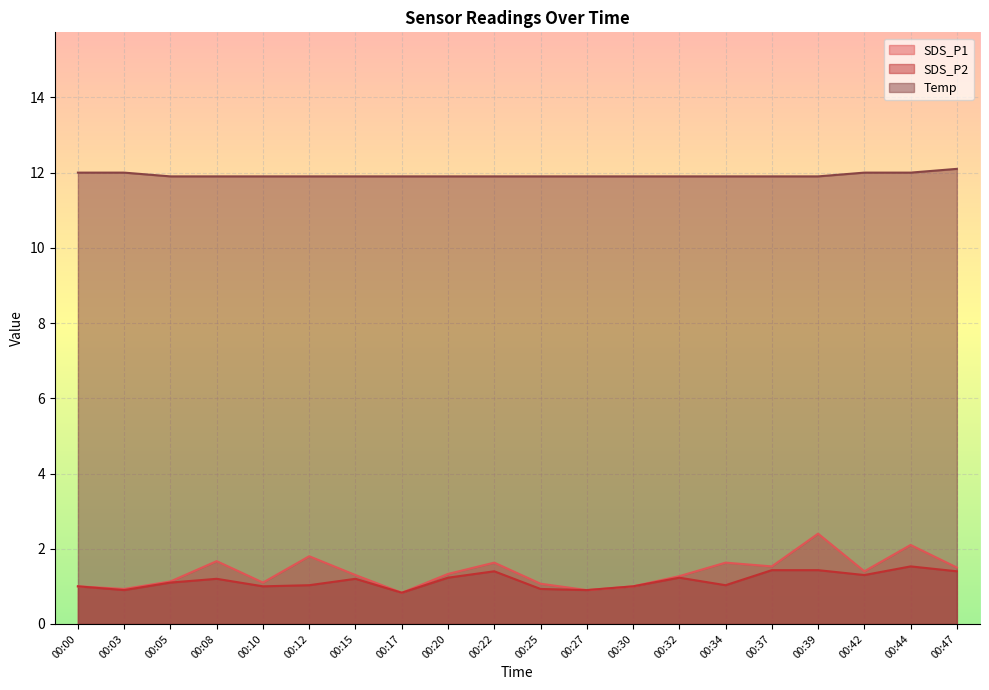

True or false: Temp and SDS_P2 cross at least once.

False